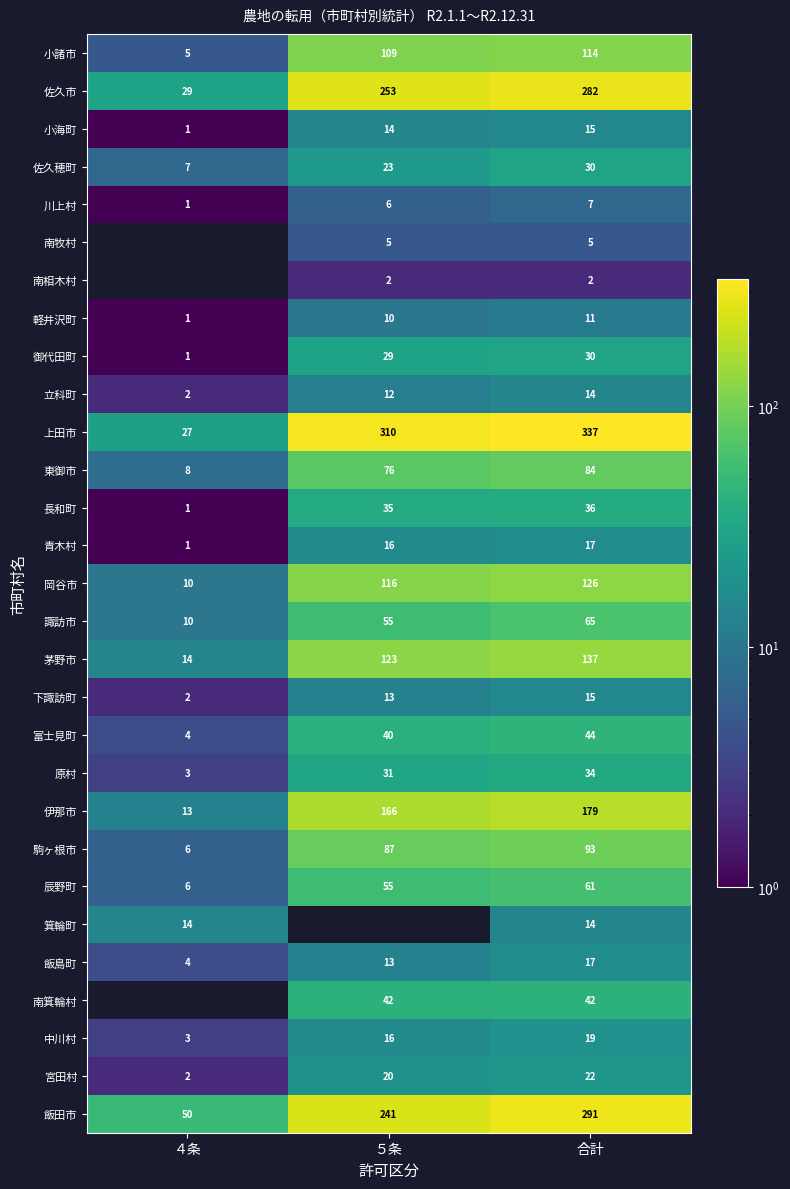

At which label is 諏訪市 closest to 37?

５条